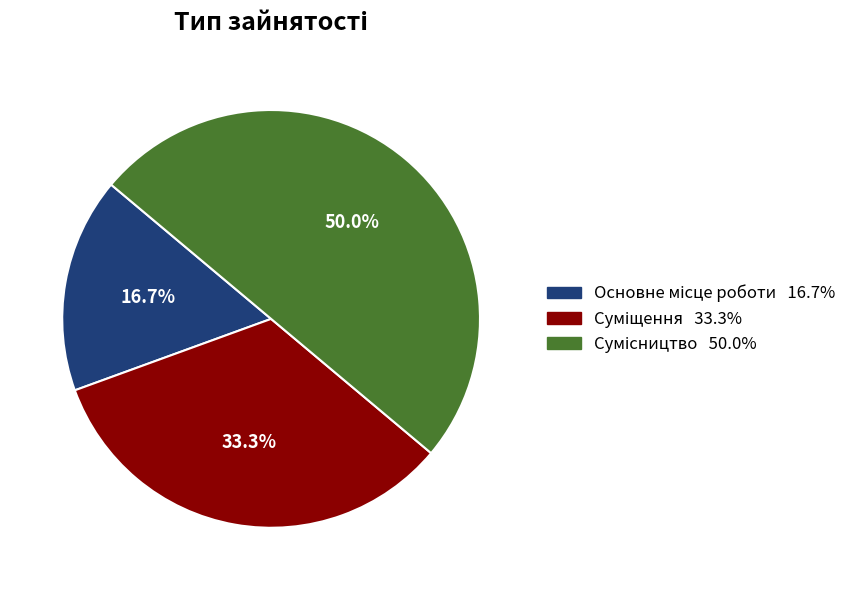

What is the change in value from Основне місце роботи to Суміщення?

+1